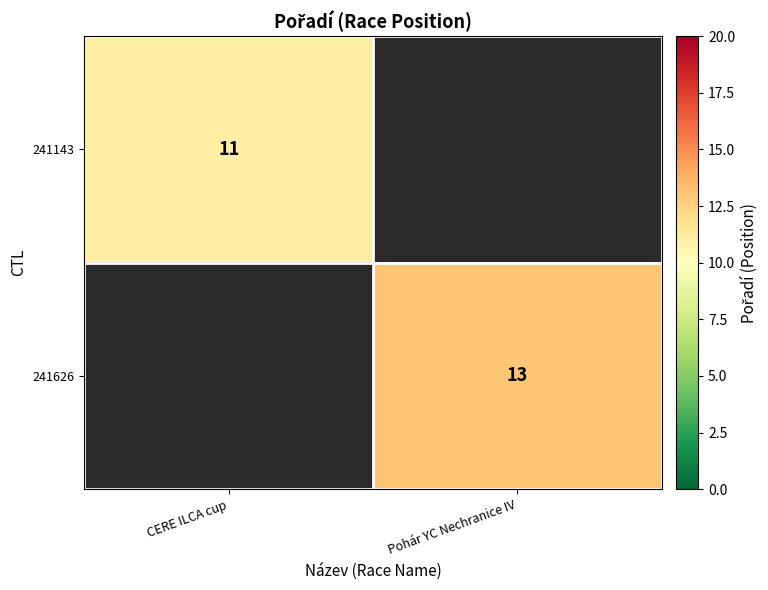

The 241626 series shows 13 at Pohár YC Nechranice IV. True or false?

True